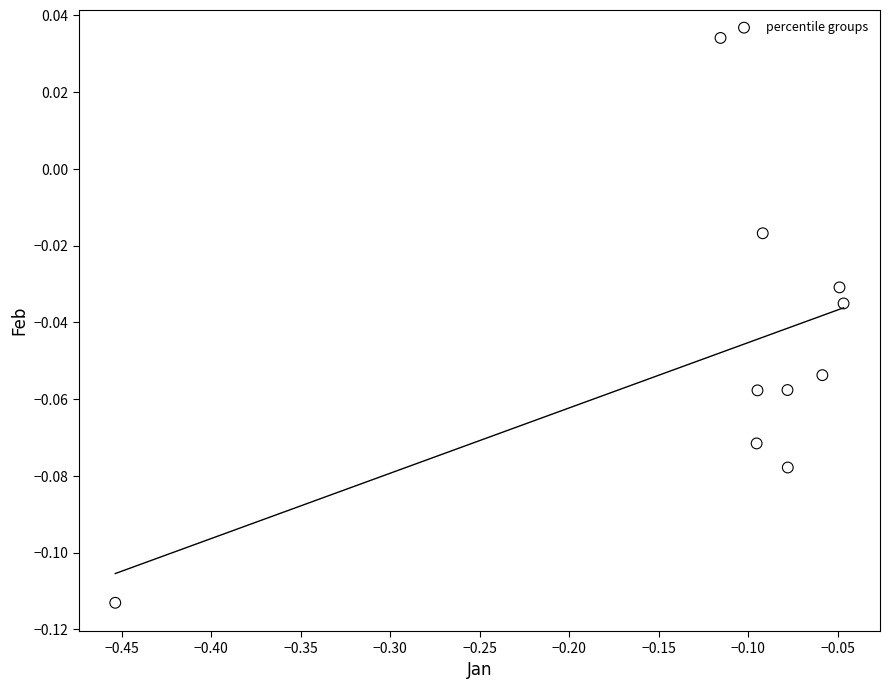

What is the range of X values (max minus min)?

0.4